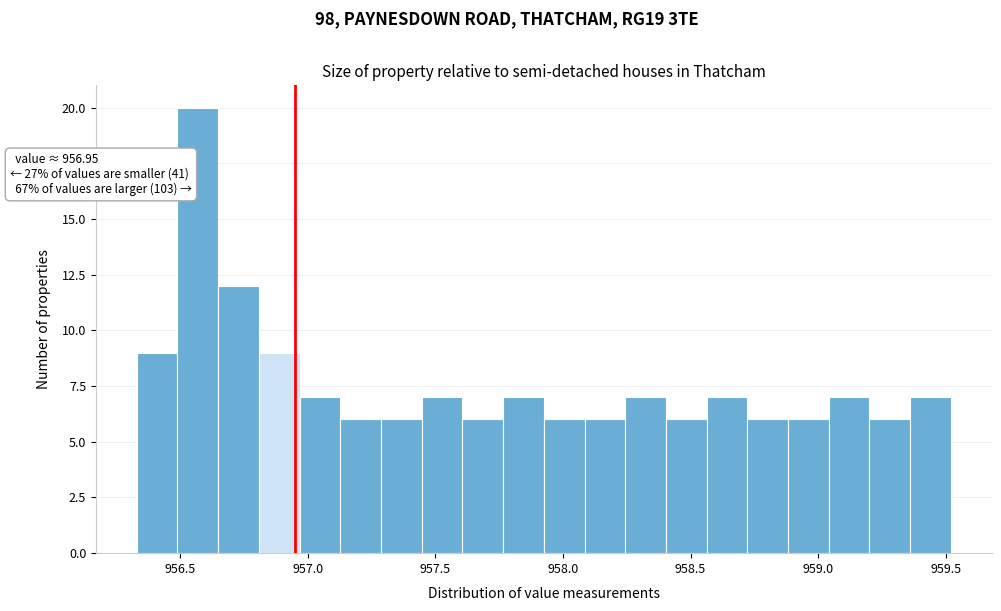

Around what value on the x-axis is the tallest bar? Give the approximate position of its centre, as read against the axis.

956.55